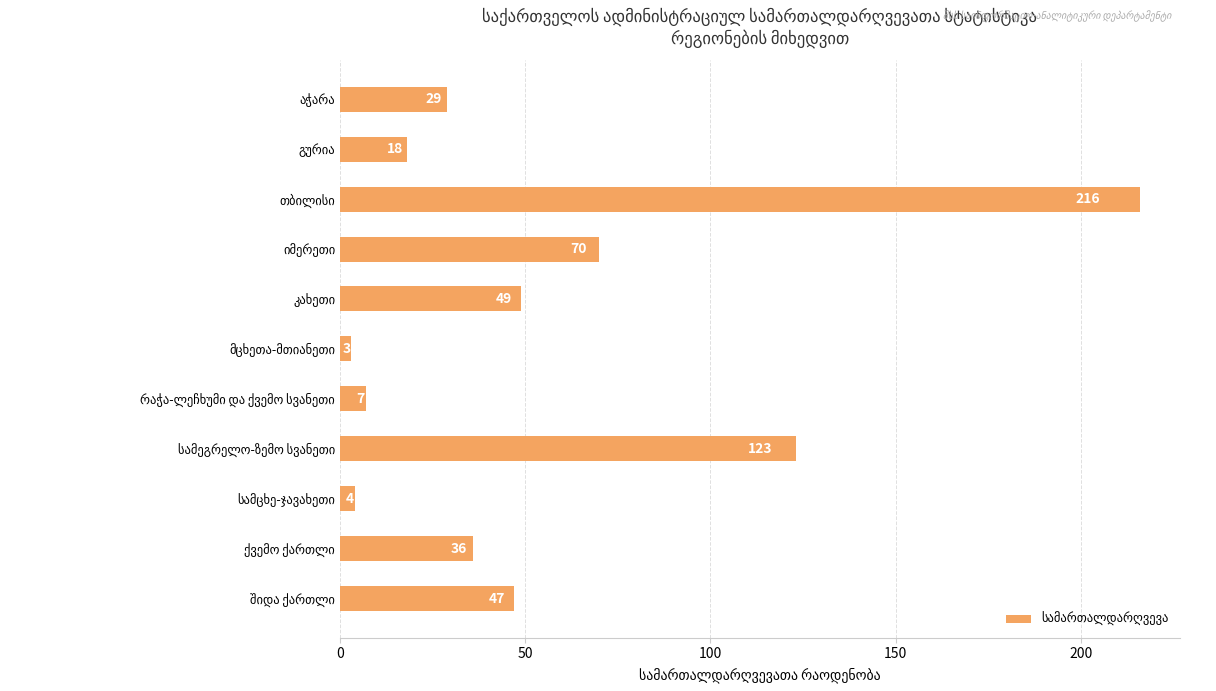

What is the value of the 4th bar from the top?

70